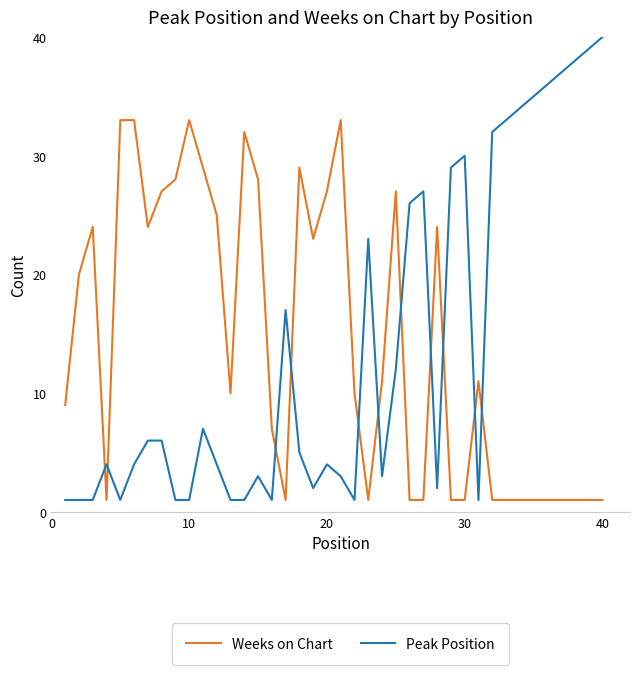

What is the highest value of the Weeks on Chart series?

33